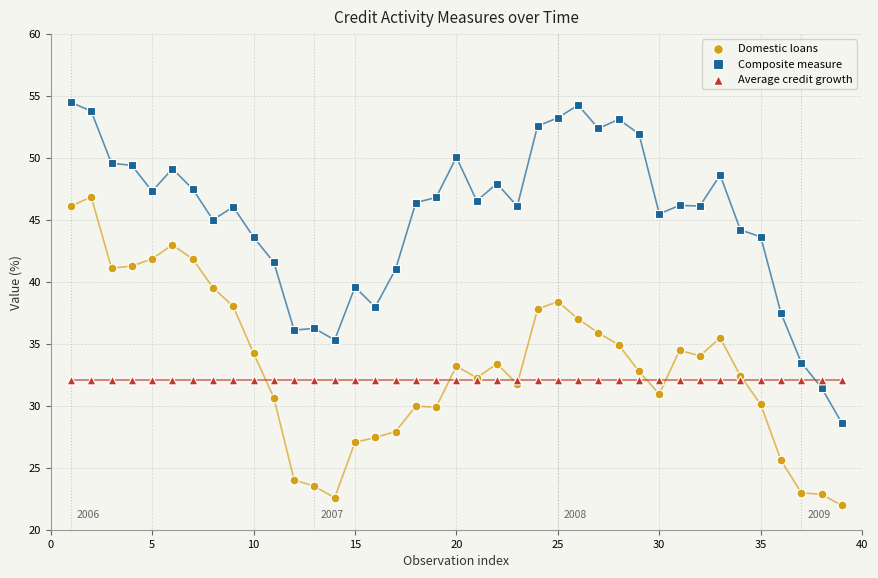

Which series reaches the maximum Y coordinate?

Composite measure